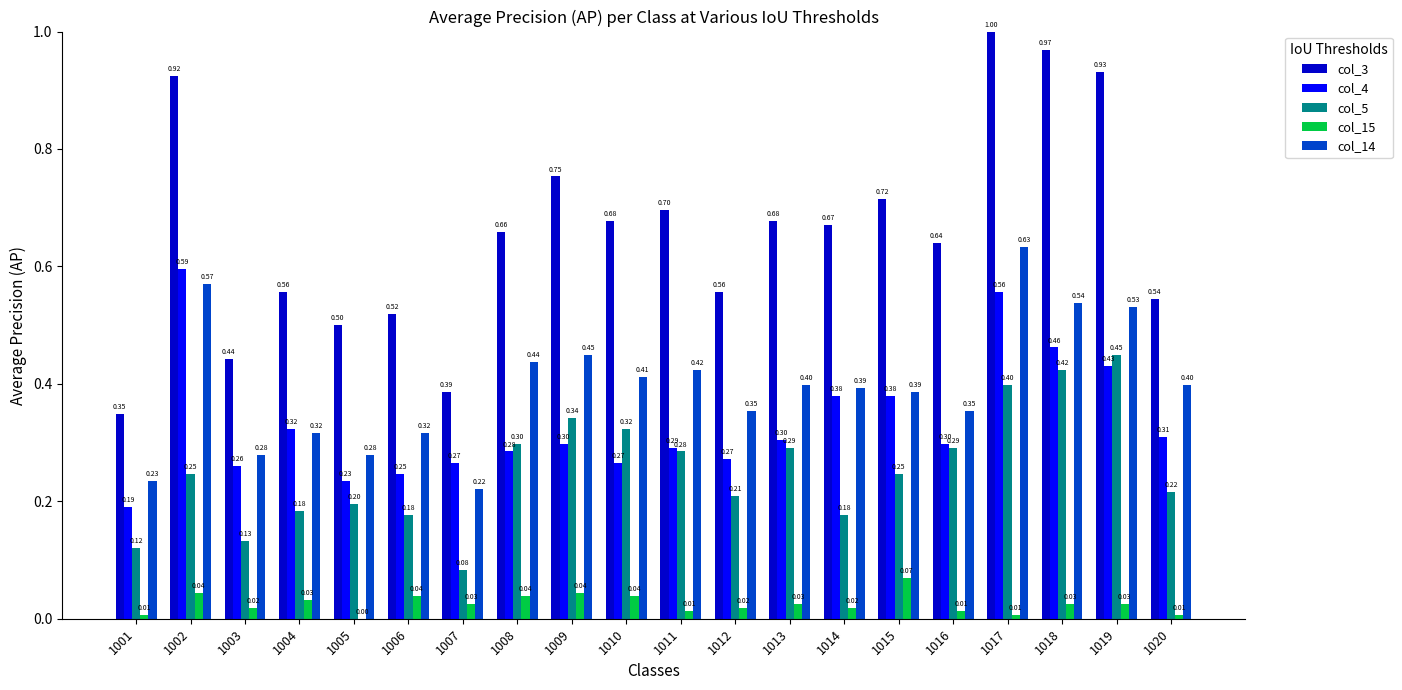

How many distinct data groups are displayed?

5